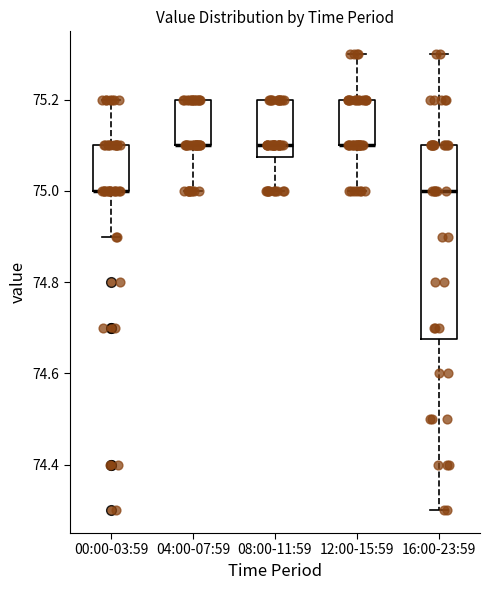

Which box is the tallest, from its lower edge to its upper edge?

16:00-23:59